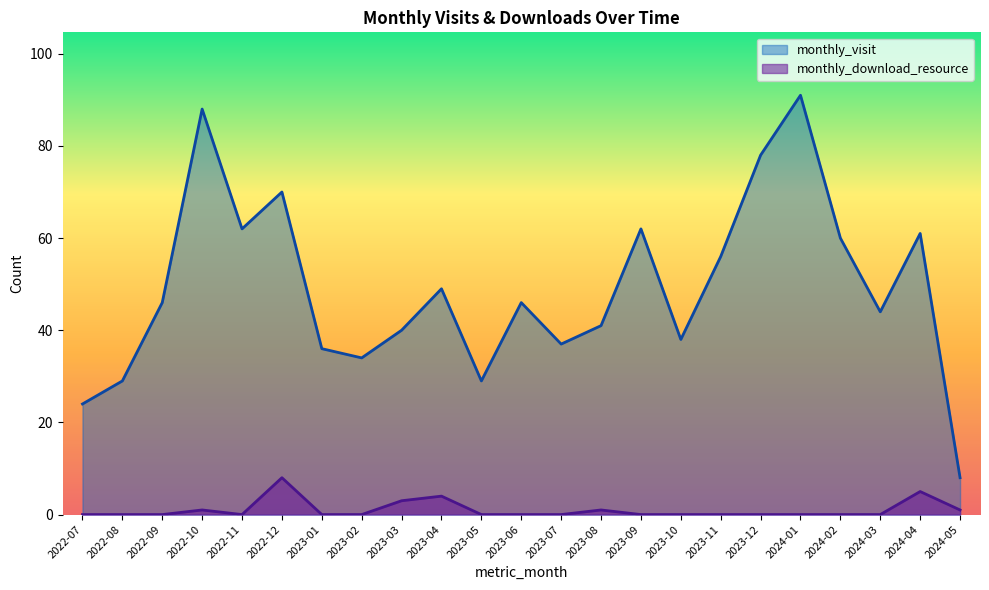

At which category does monthly_visit reach its first local peak?

2022-10